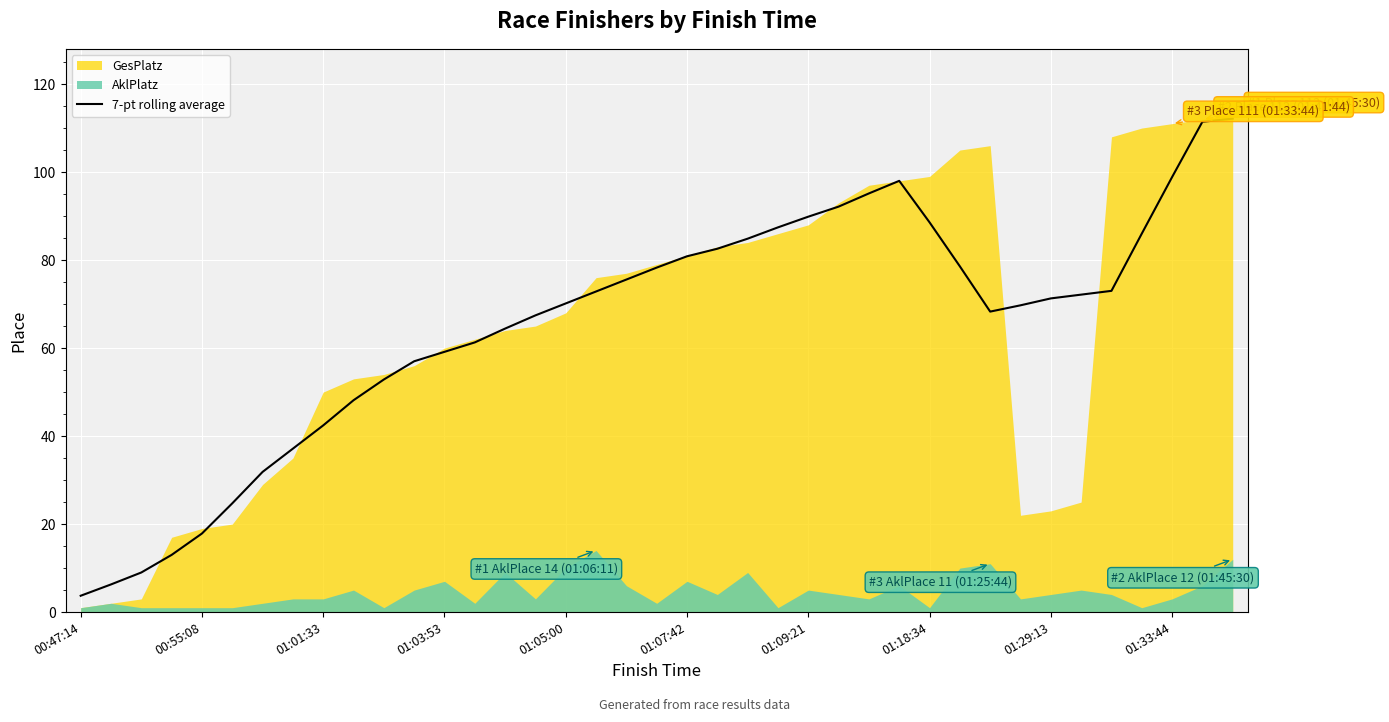

Is it true that 7-pt rolling average equals 98.9 at 01:33:44?

True